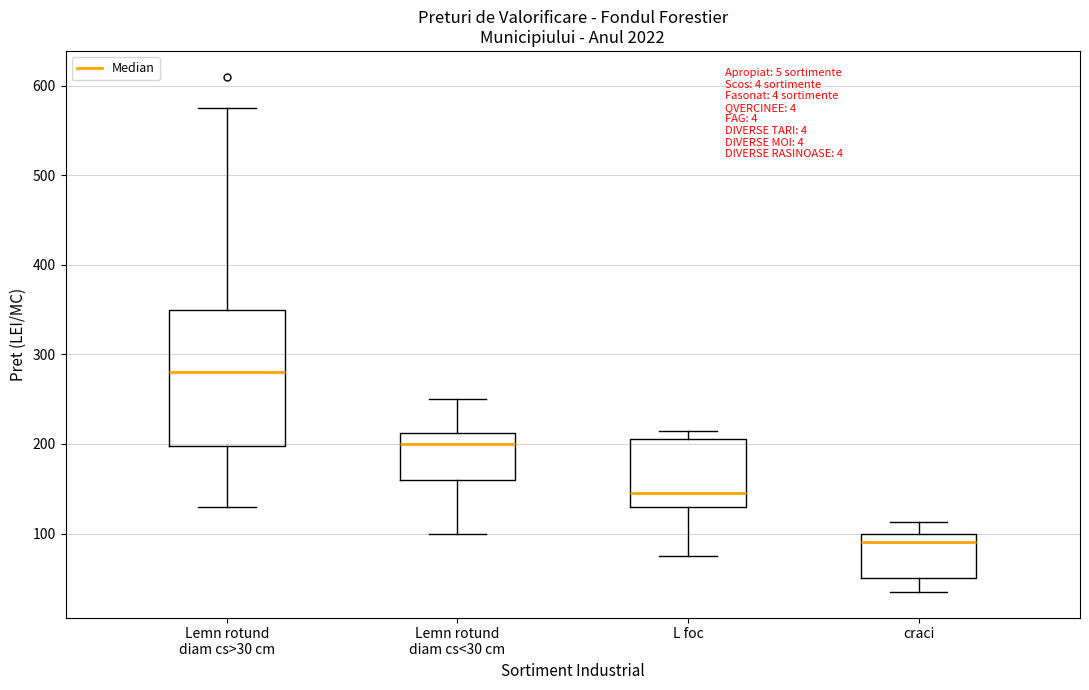

Reading left to right, transcribe this box plot: for each box, give where its median line is, the range the box spans, and where its two whiskers end, as read against the y-axis. The values are not printed on the chart, so give them approximately, as read against the axis.

Lemn rotund diam cs>30 cm: median 280, box 200 to 350, whiskers 130 to 580
Lemn rotund diam cs<30 cm: median 200, box 160 to 210, whiskers 100 to 250
L foc: median 150, box 130 to 210, whiskers 80 to 220
craci: median 90, box 50 to 100, whiskers 40 to 110